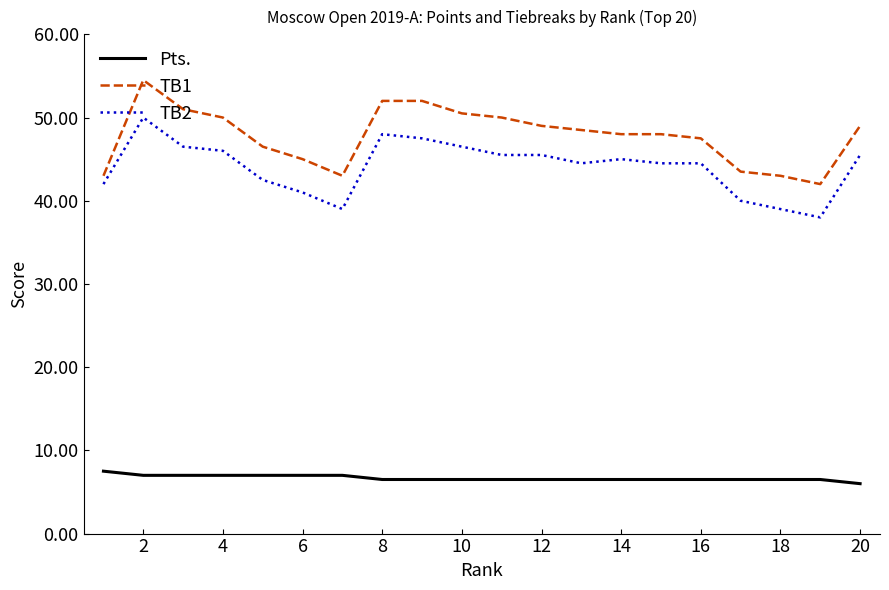

What are all the series names shown in the legend?

Pts., TB1, TB2